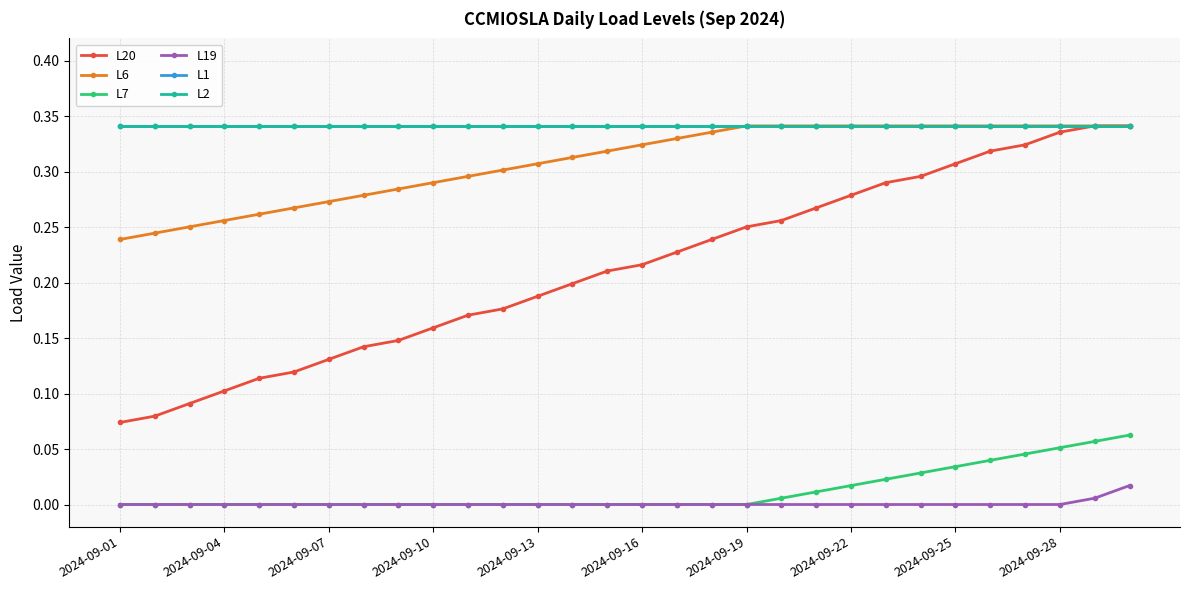

Does the chart have visible grid lines?

Yes